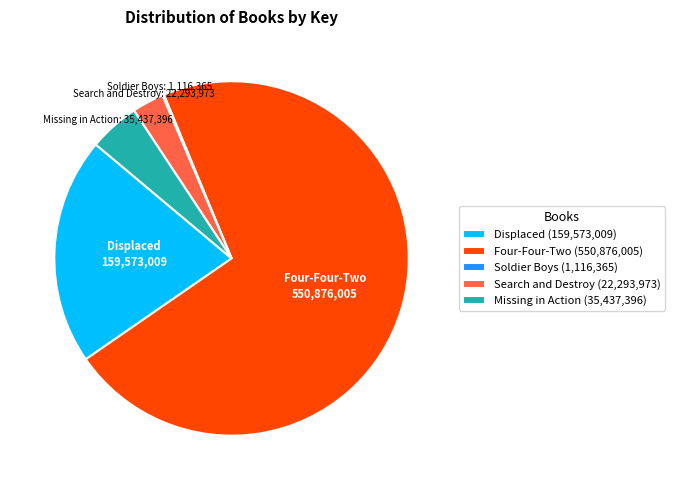

Which slice is the largest?

Four-Four-Two